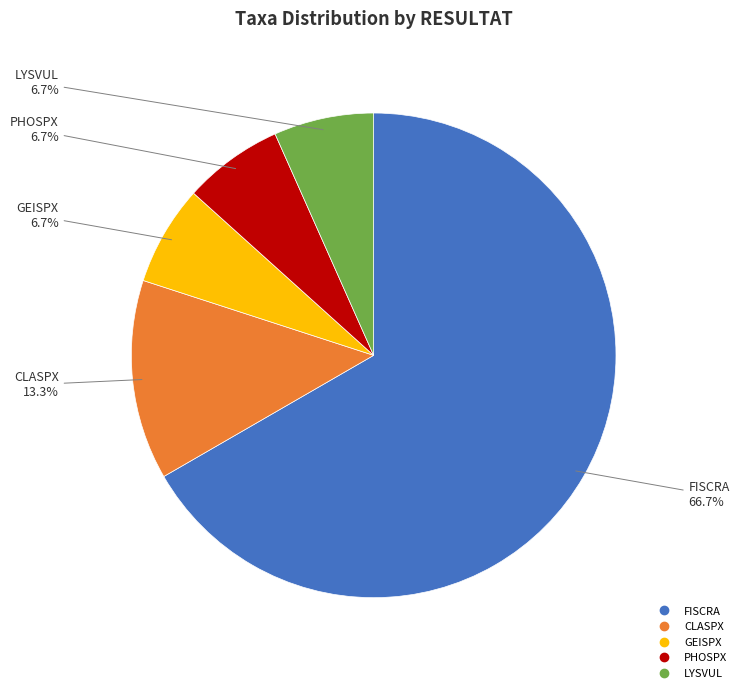

What percentage is the PHOSPX slice, to the nearest percent?

7%